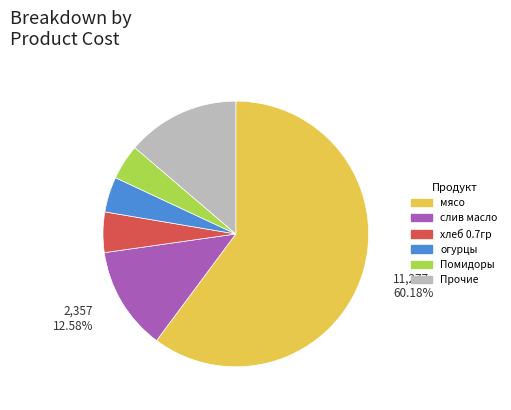

Is it true that мясо is 47% of the pie?

False